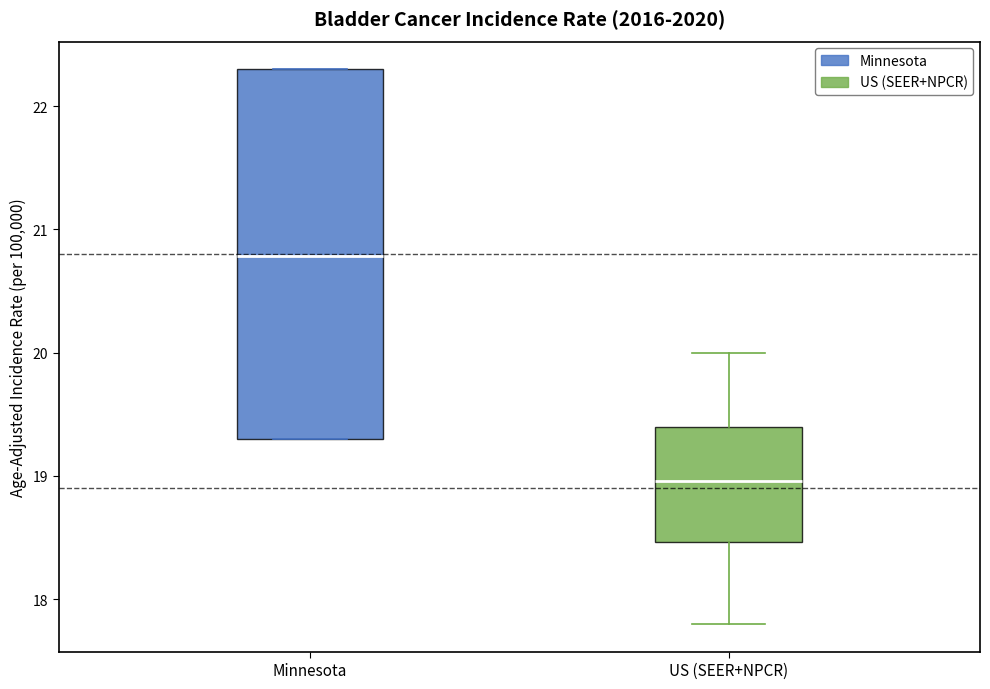

Which box is the tallest, from its lower edge to its upper edge?

Minnesota